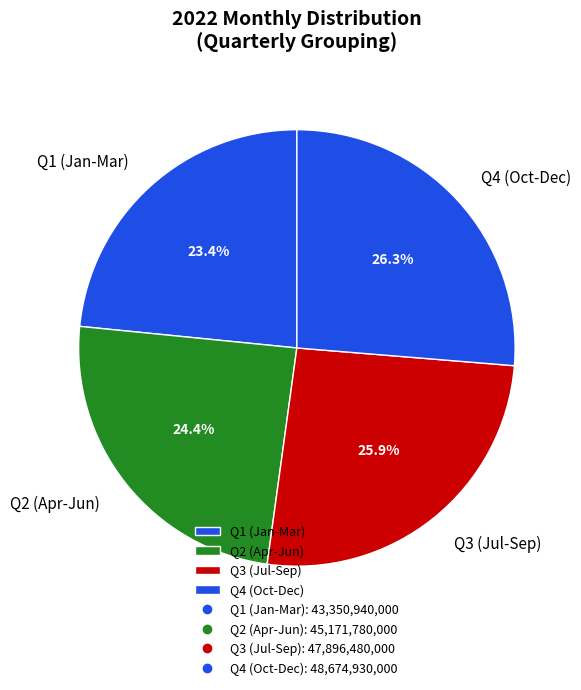

Is there any slice that represents more than half of the pie?

No